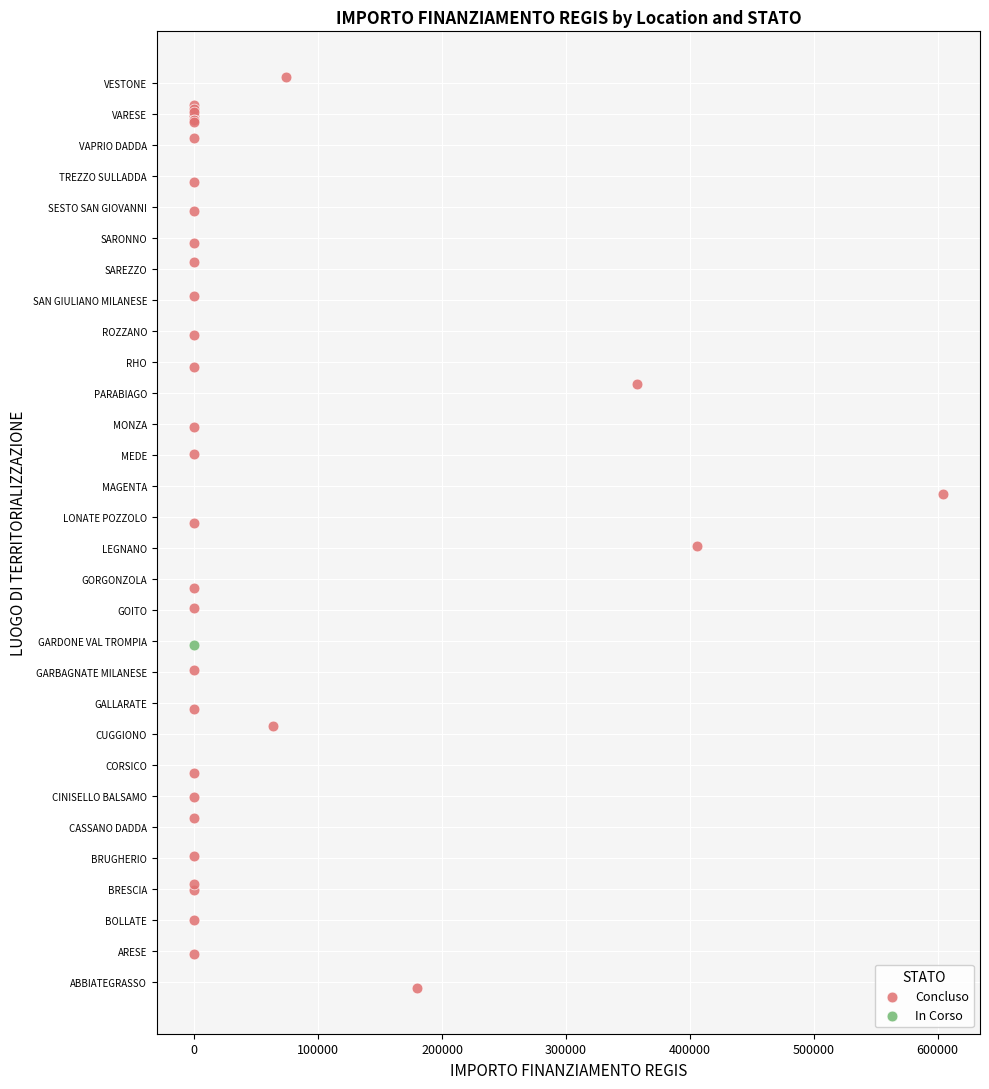

What are all the series names shown in the legend?

Concluso, In Corso